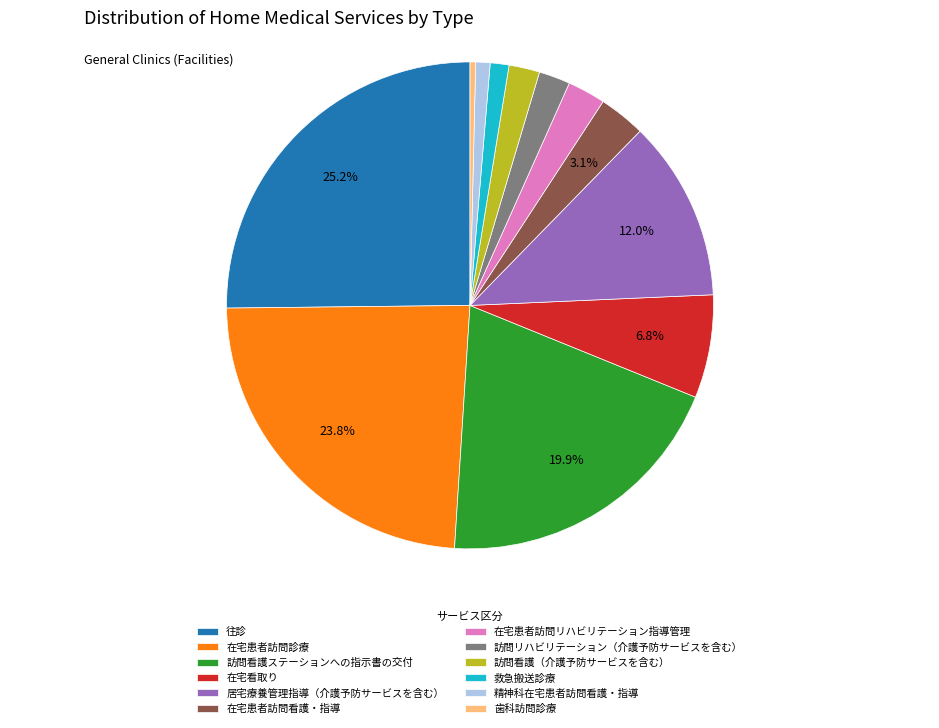

Count the number of slices in the pie.

12